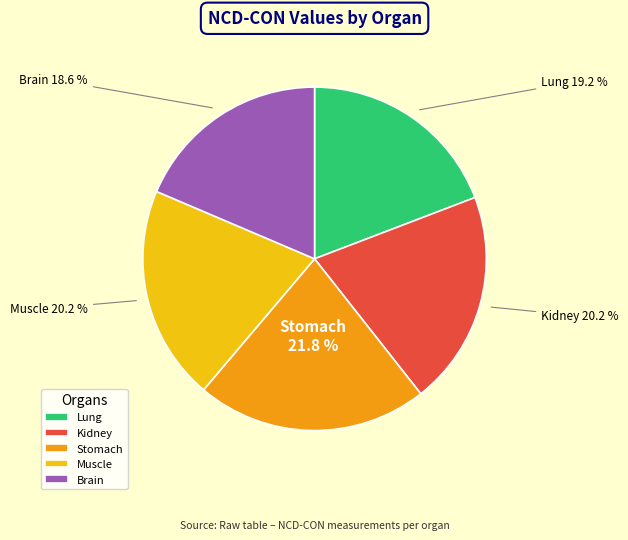

To the nearest percent, what is the combined percentage of Stomach and Brain?

40%